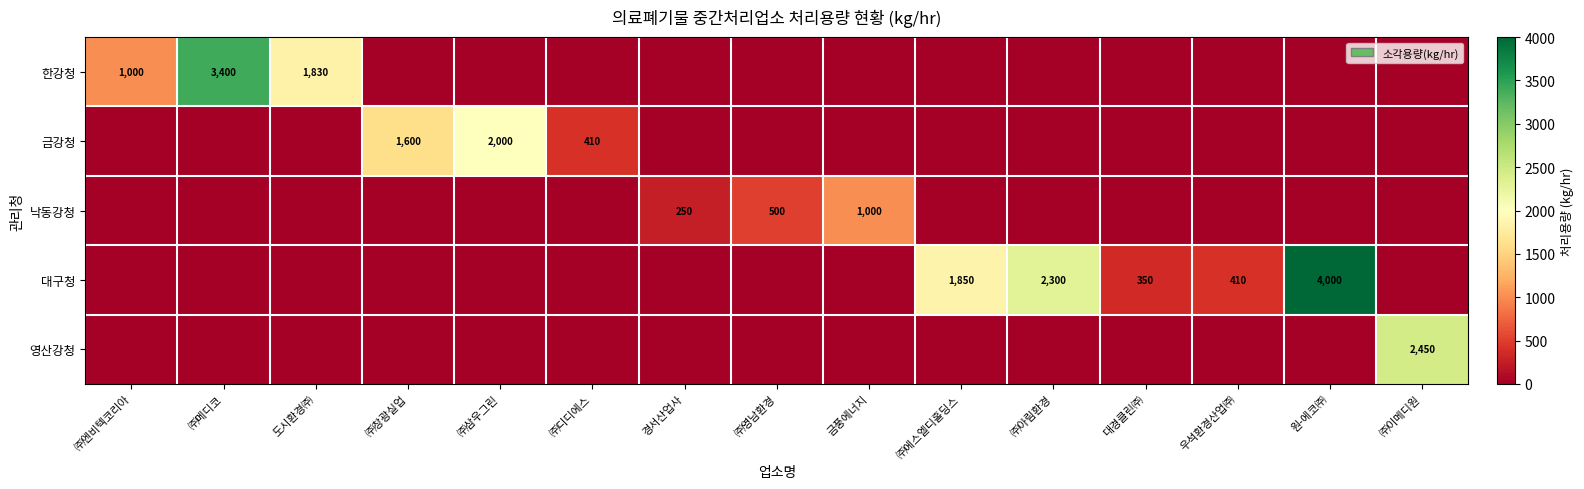

True or false: 대구청 has a value of 108 at 우석환경산업㈜.

False